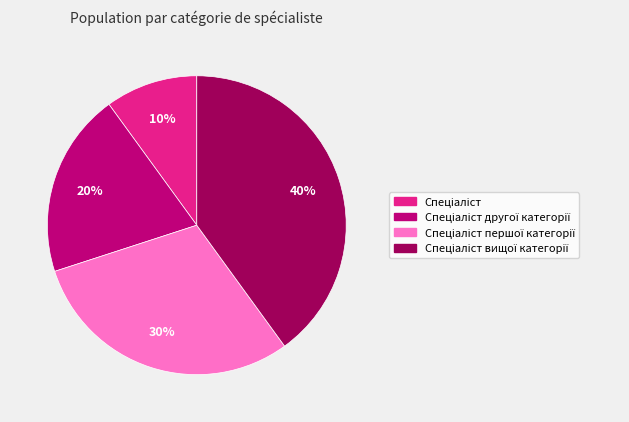

To the nearest percent, what is the difference between the largest and smallest slice percentages?

30%